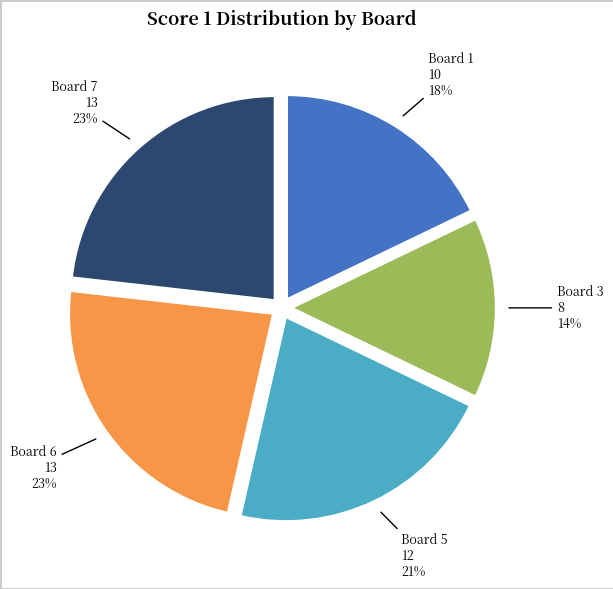

To the nearest percent, what is the average slice percentage?

20%